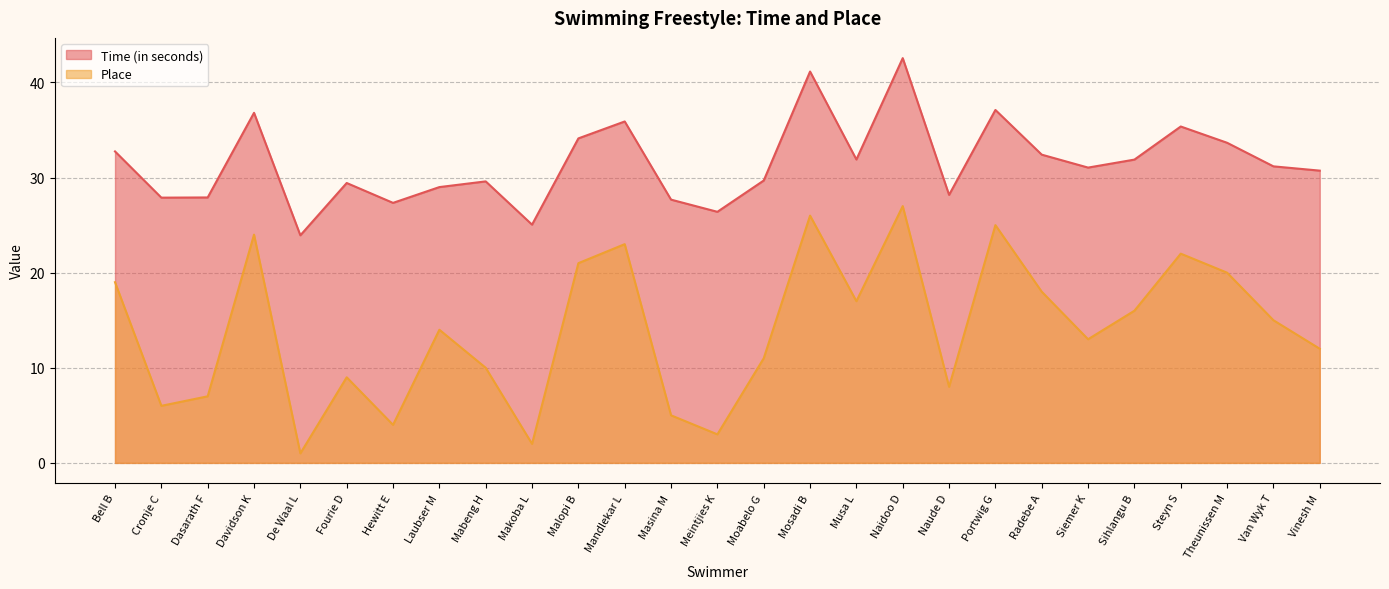

What is the difference between the second highest and second lowest values in the Time (in seconds) series?

16.1